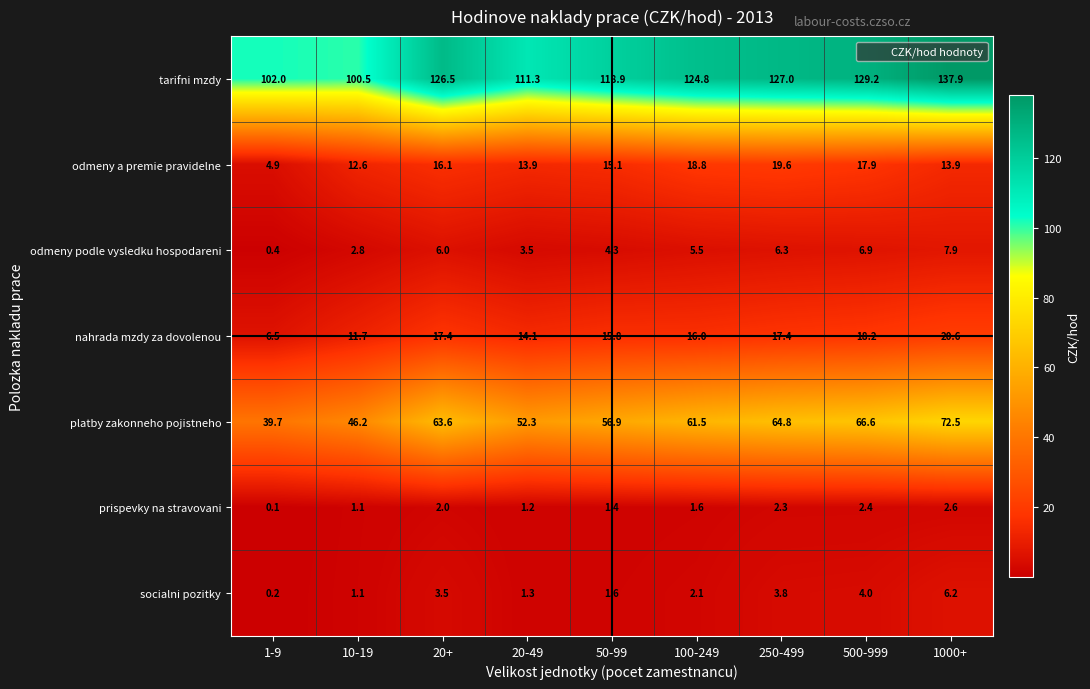

What is the total value across all series at 1-9?

153.8